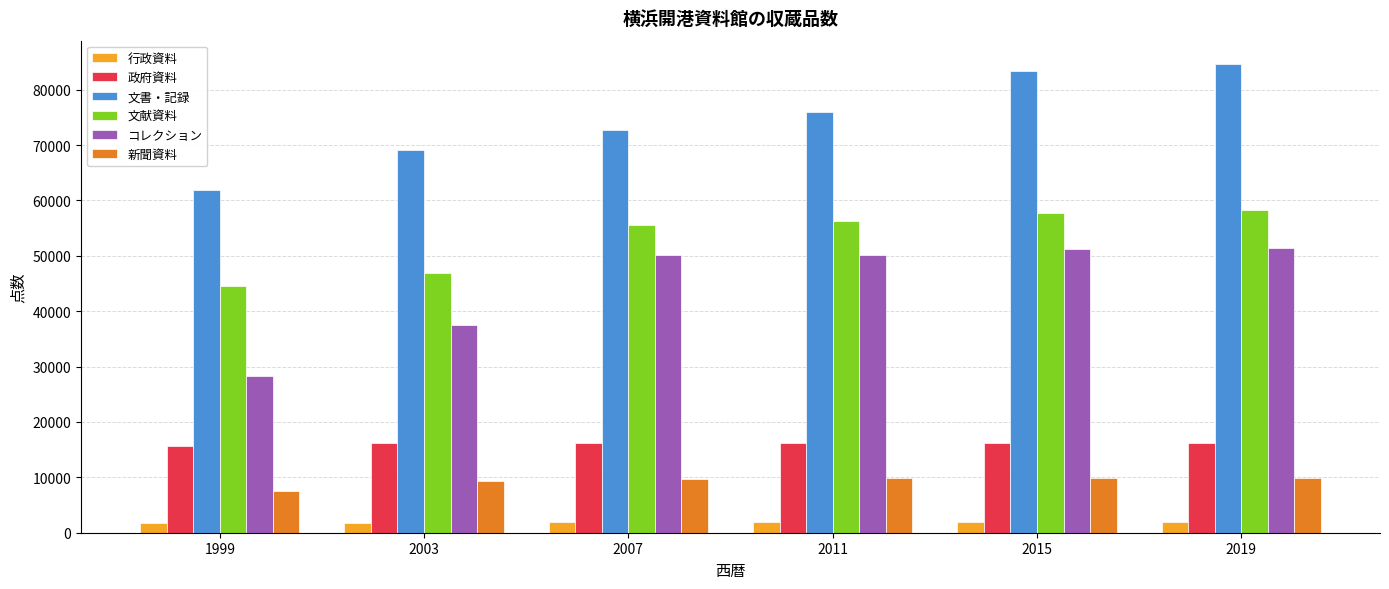

Rank the series by their maximum value, from highest to lowest.

文書・記録, 文献資料, コレクション, 政府資料, 新聞資料, 行政資料